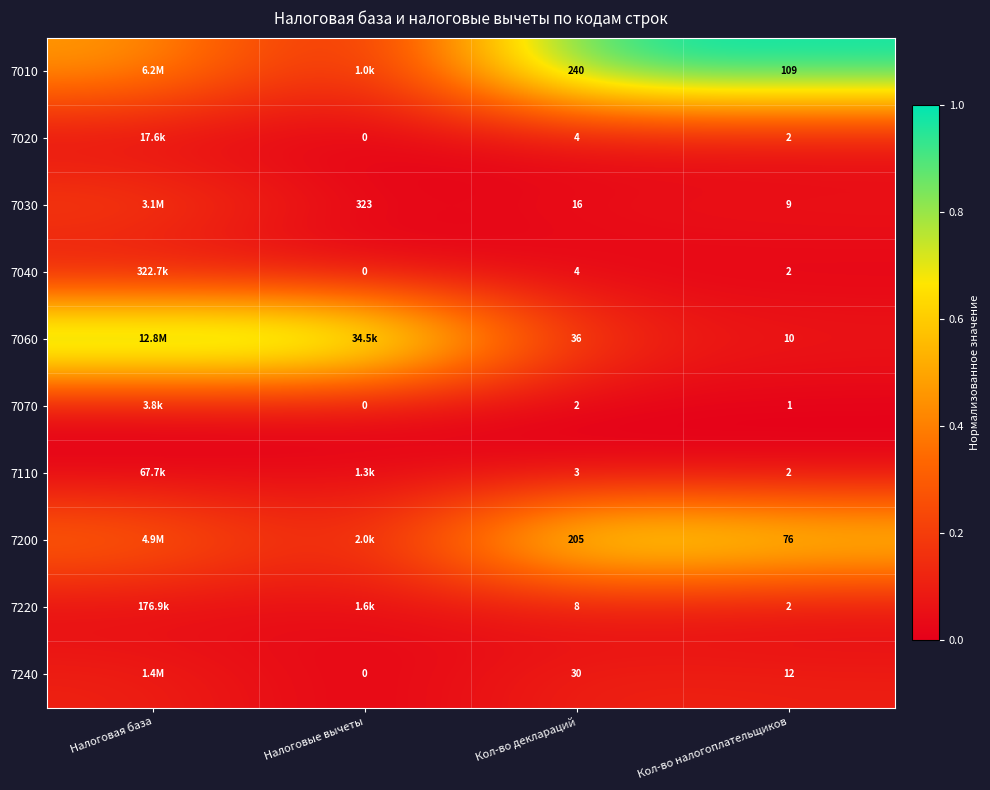

True or false: 7030 has a value of 0.0 at Кол-во налогоплательщиков.

False